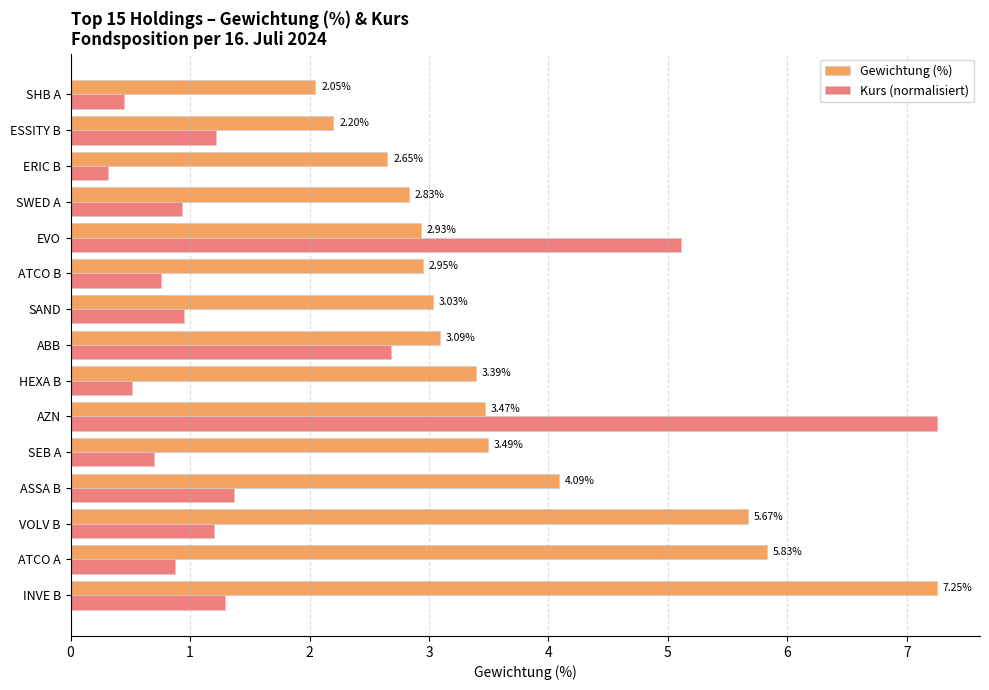

List the series in order of their overall mean, highest first.

Gewichtung (%), Kurs (normalisiert)